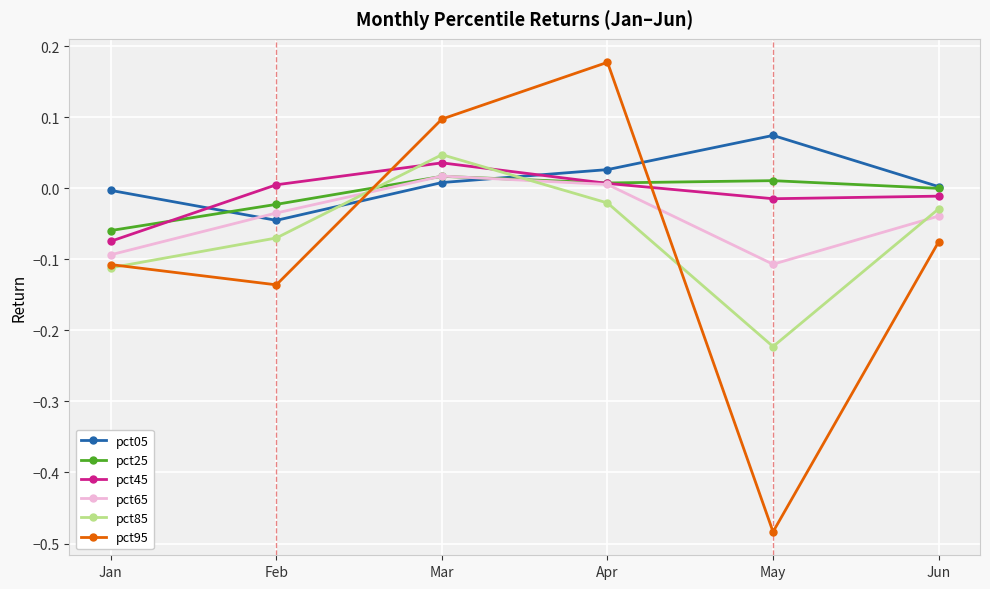

What are all the series names shown in the legend?

pct05, pct25, pct45, pct65, pct85, pct95